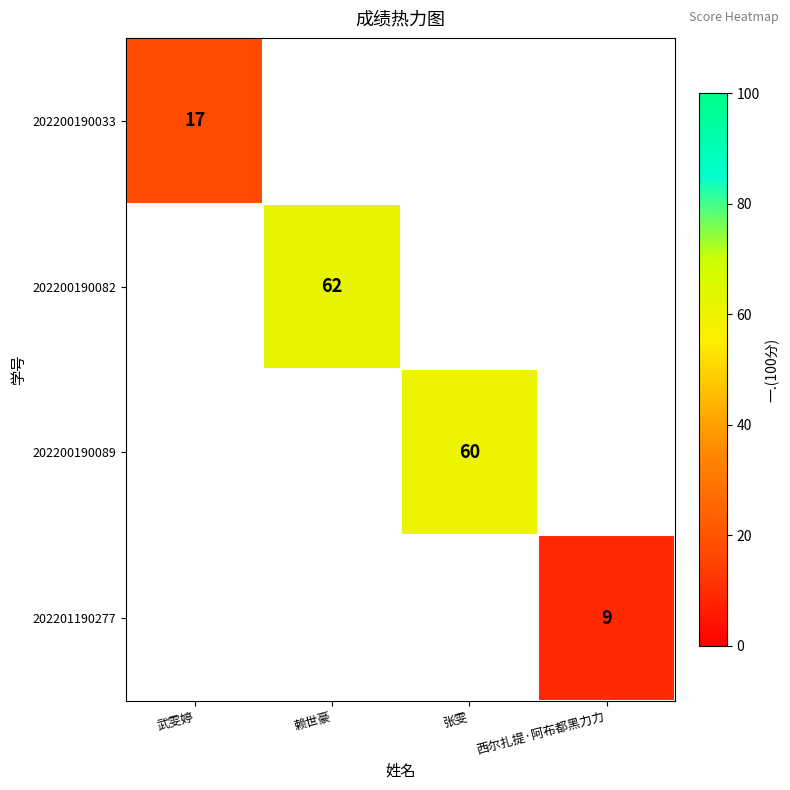

Is it true that 202200190082 equals 62 at 赖世豪?

True